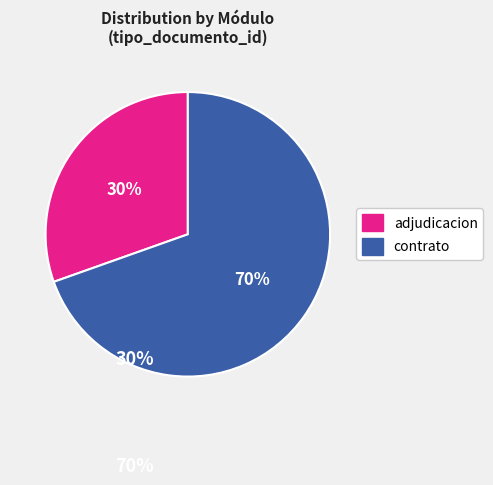

Is there any slice that represents more than half of the pie?

Yes